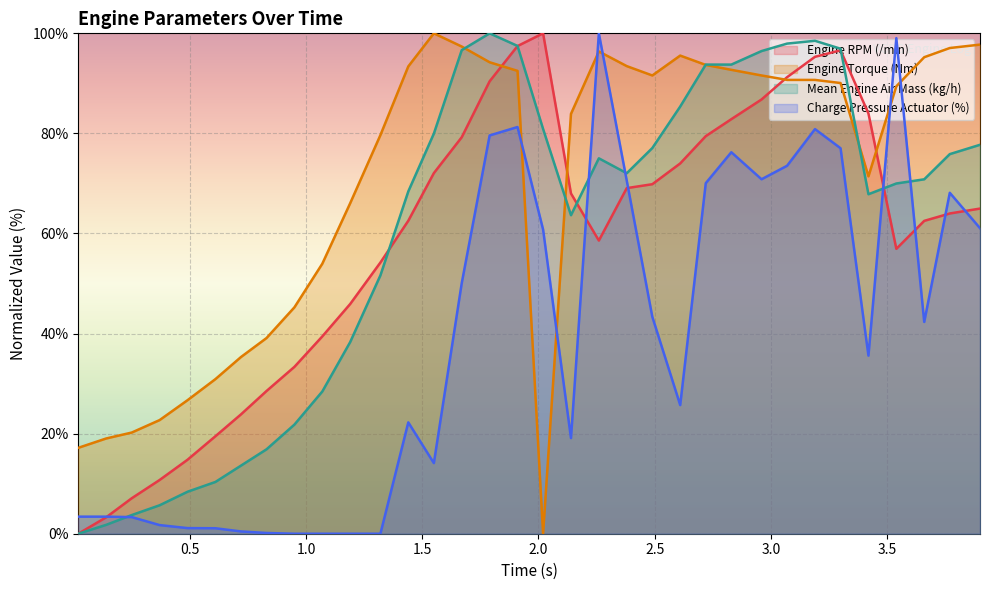

At which category does Engine RPM (/min) reach its first local peak?

2.02